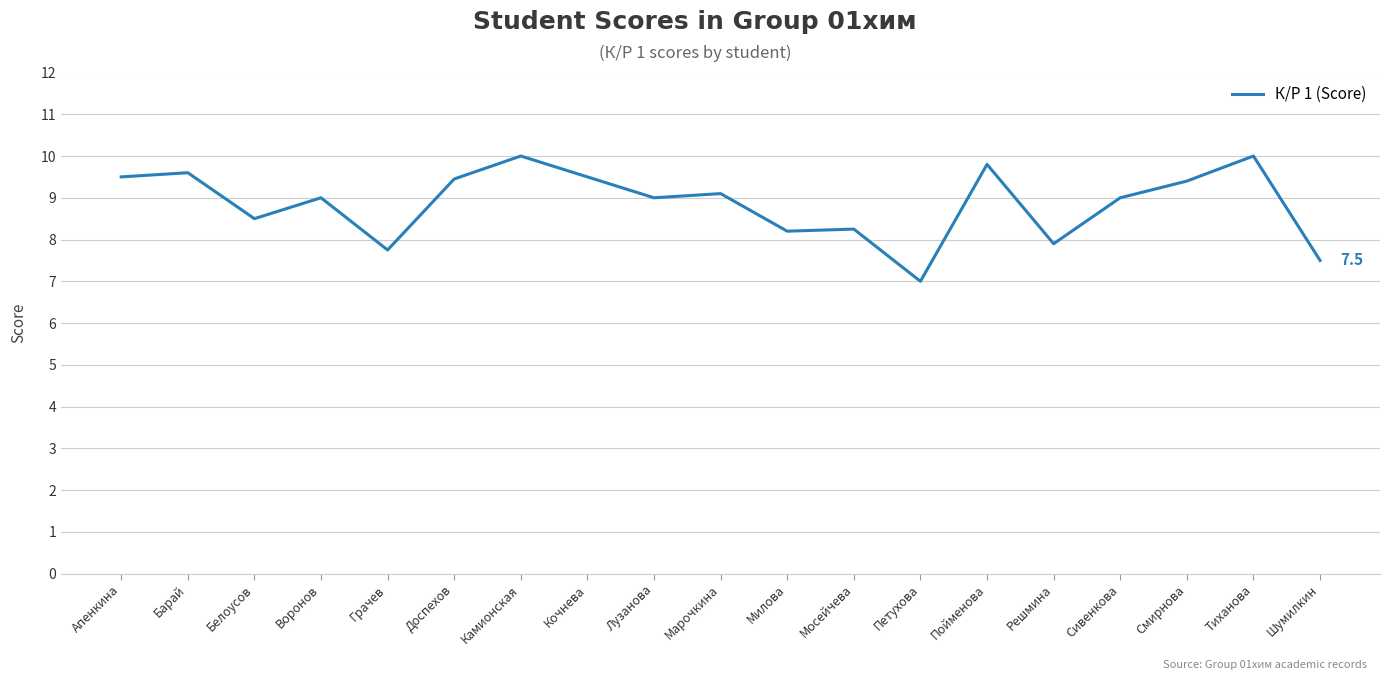

How many lines are shown in the chart?

1